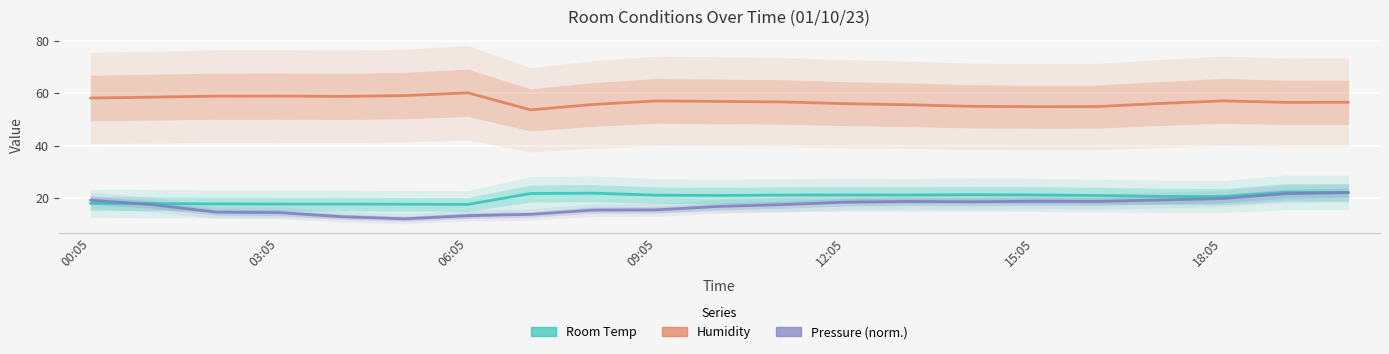

In Pressure (norm.), how many points are higher than both neighbors (excluding endpoints)?

2